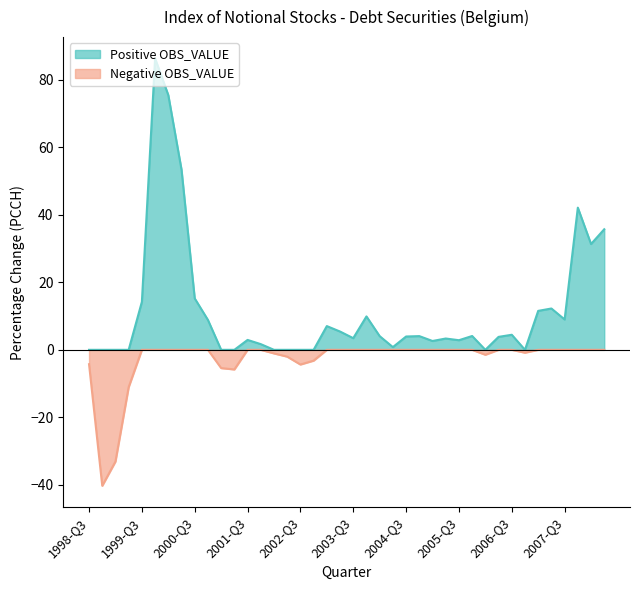

The value at 2006-Q1 is -2.5. True or false?

False